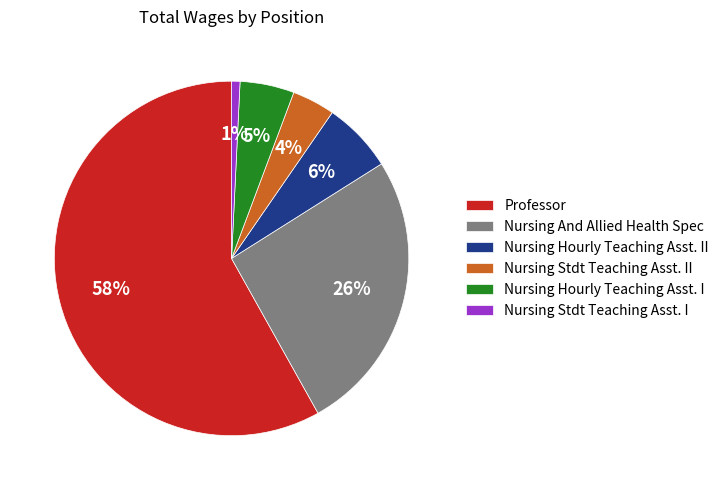

Rank the categories by value from lowest to highest.

Nursing Stdt Teaching Asst. I, Nursing Stdt Teaching Asst. II, Nursing Hourly Teaching Asst. I, Nursing Hourly Teaching Asst. II, Nursing And Allied Health Spec, Professor